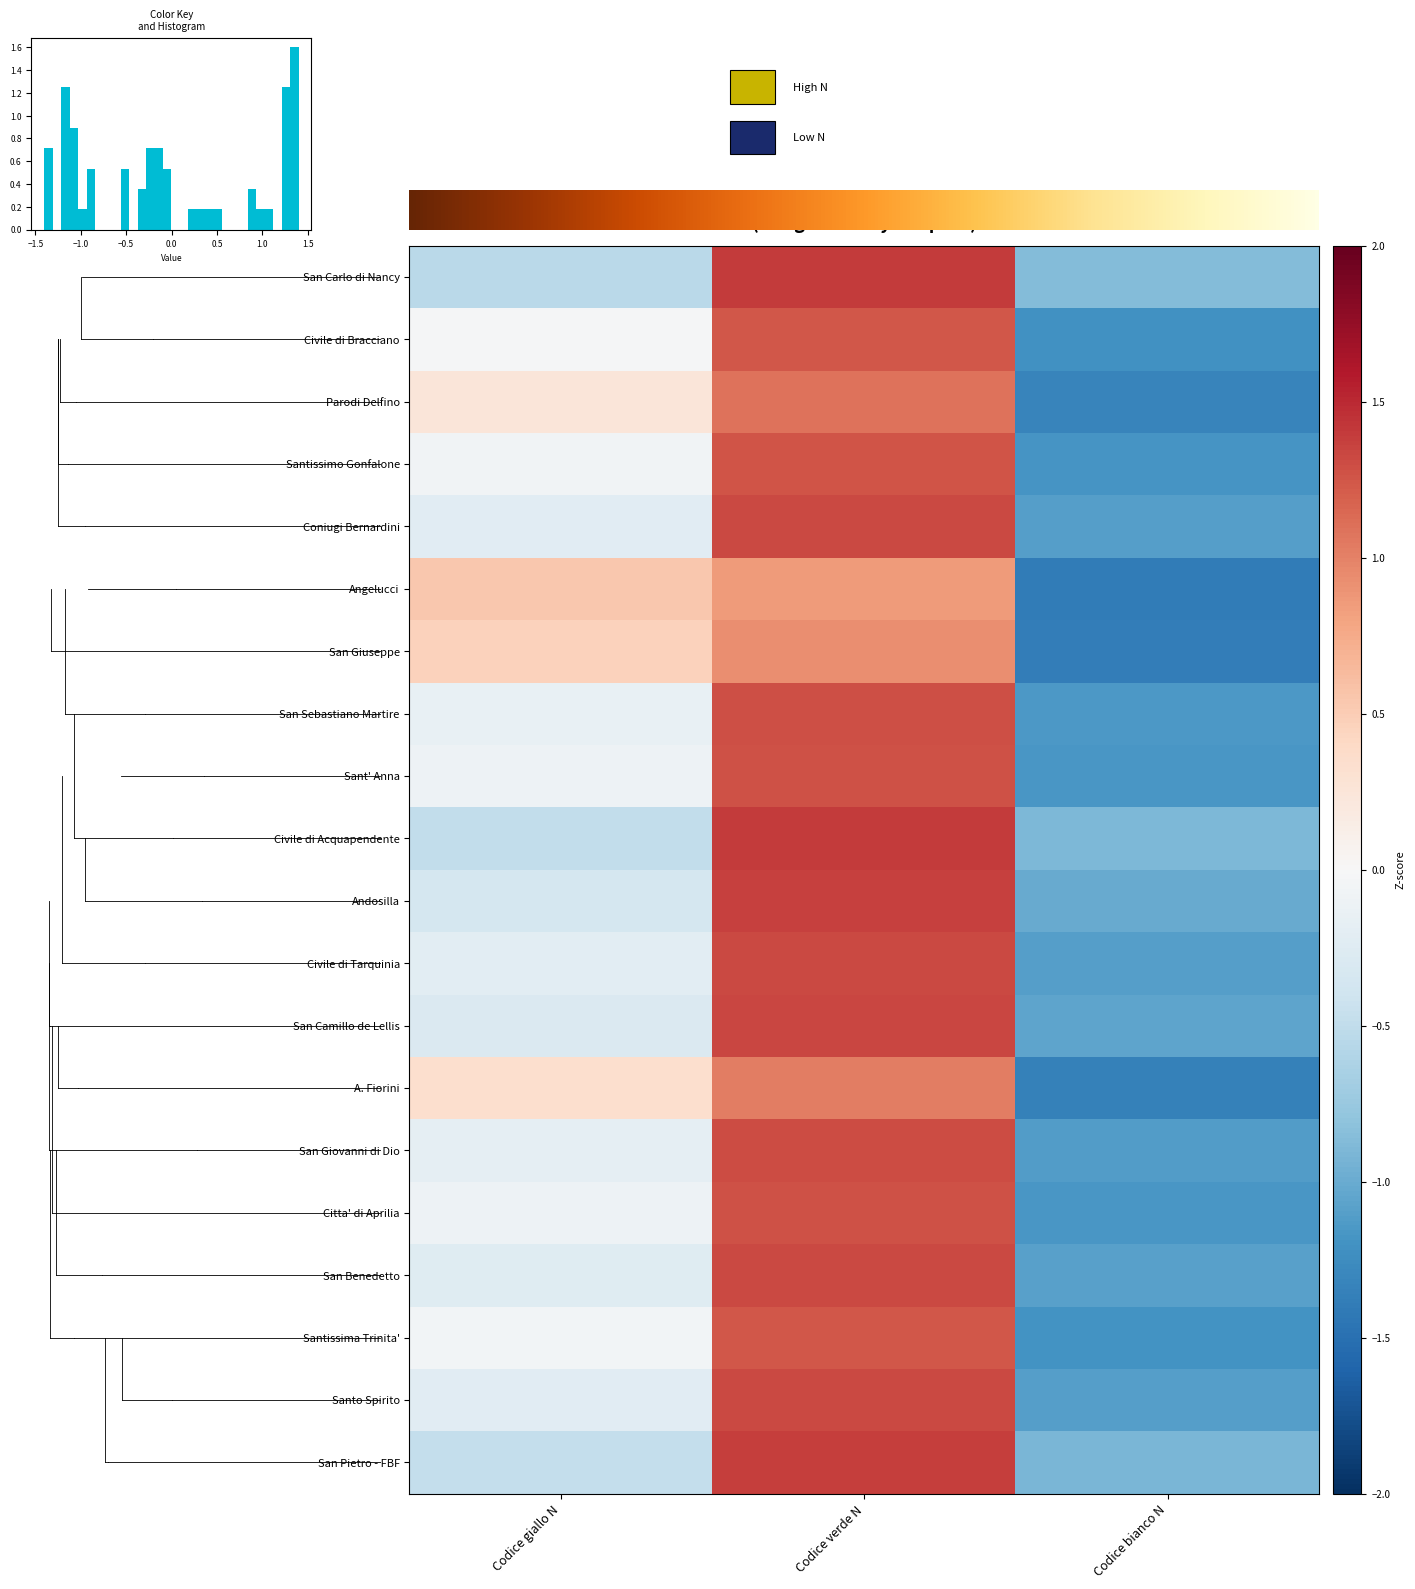

How many values in Angelucci are above zero?

2